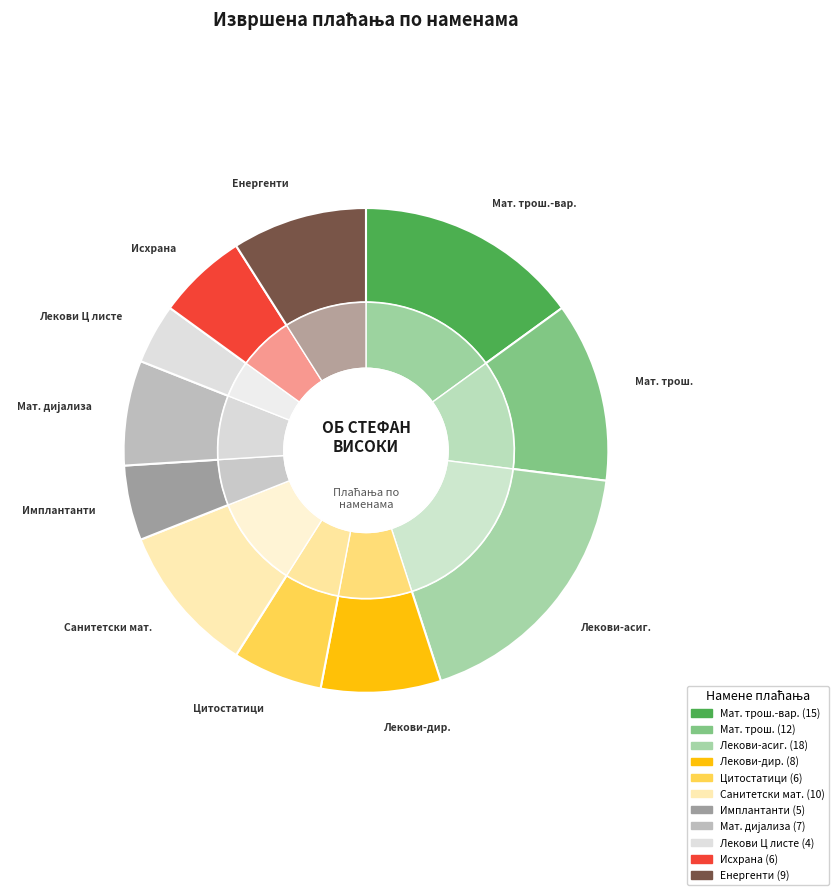

How many slices are in this pie chart?

11